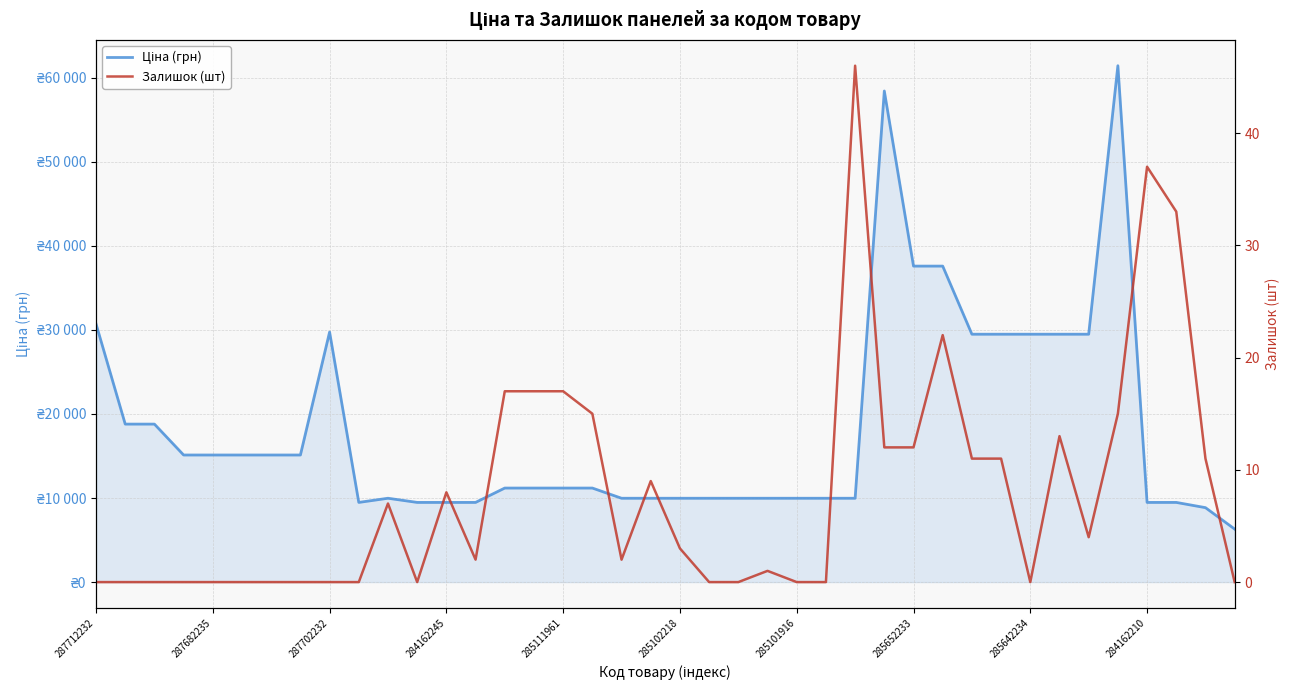

What position from the left is 25?

26